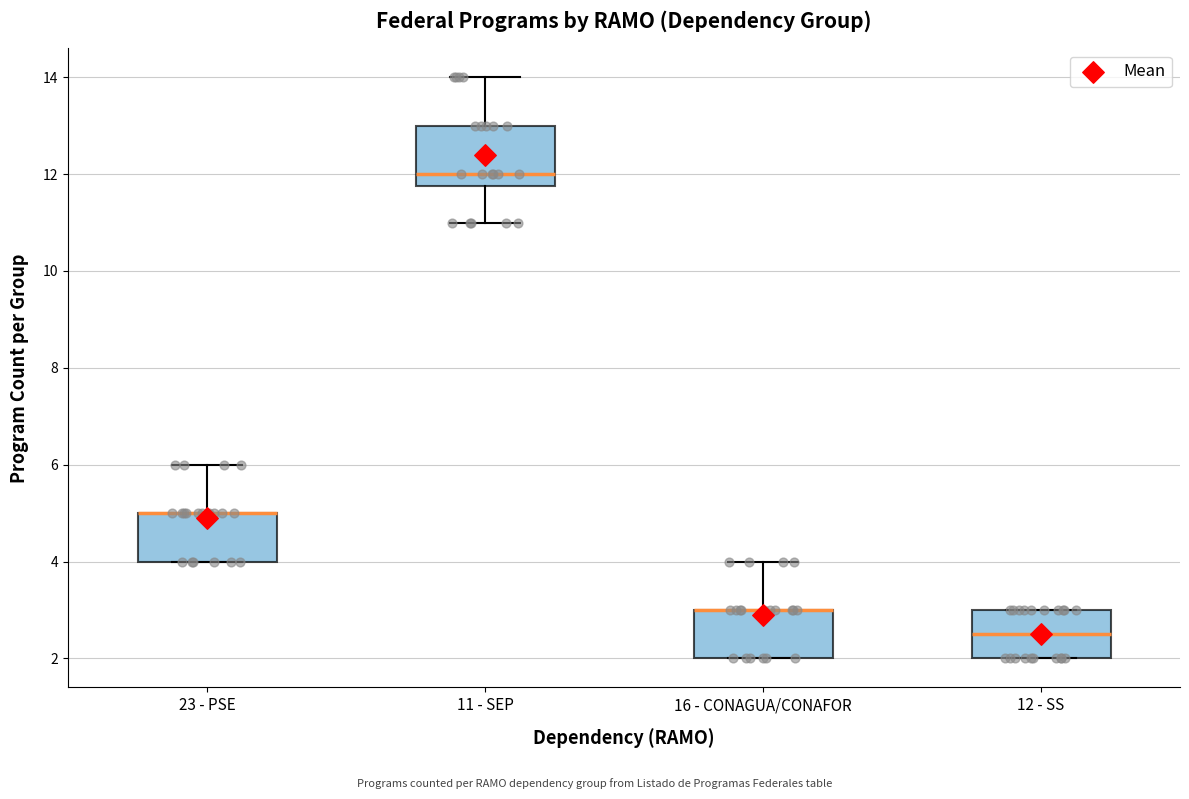

Reading left to right, read every box against the y-axis: the position of its median line, the range the box covers, and the ends of its whiskers. The values are not printed on the chart, so give them approximately, as read against the axis.

23 - PSE: median 5.0 (drawn on the box's upper edge), box 4.0 to 5.0, whiskers 4.0 to 6.0
11 - SEP: median 12.0, box 11.8 to 13.0, whiskers 11.0 to 14.0
16 - CONAGUA/CONAFOR: median 3.0 (drawn on the box's upper edge), box 2.0 to 3.0, whiskers 2.0 to 4.0
12 - SS: median 2.6, box 2.0 to 3.0, whiskers 2.0 to 3.0